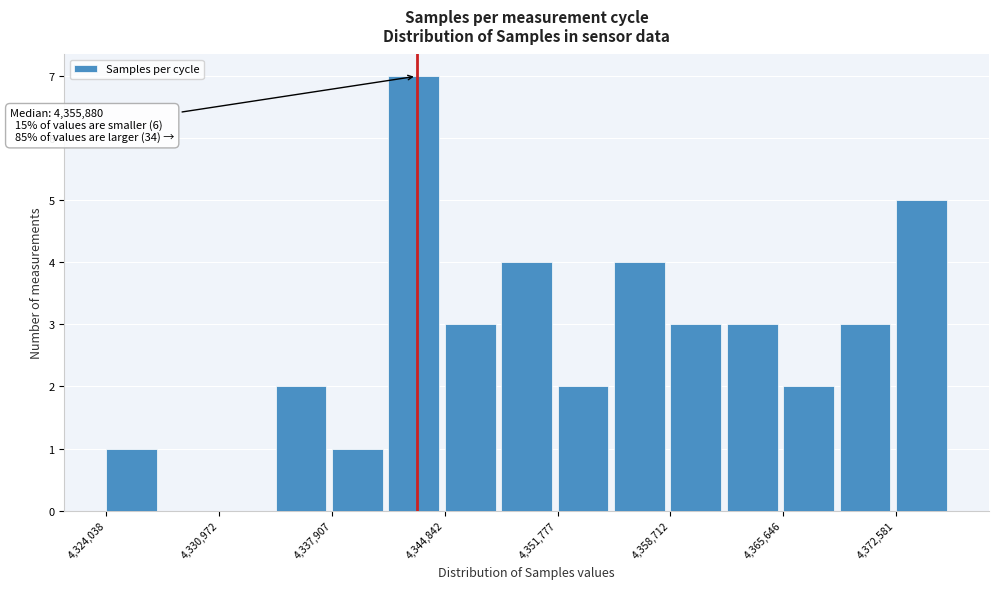

Around what value on the x-axis is the tallest bar? Give the approximate position of its centre, as read against the axis.

4343000